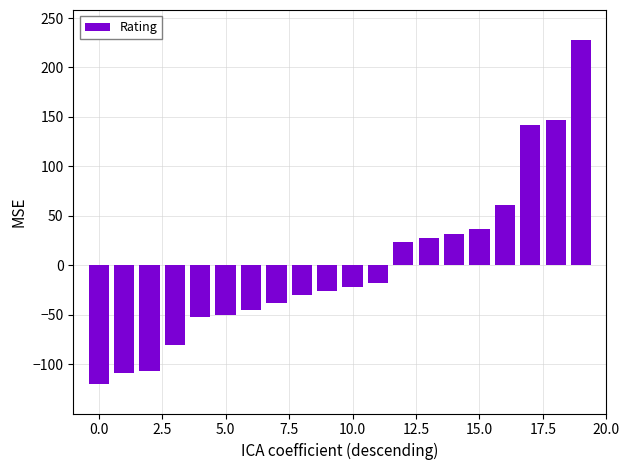

What is the greatest value displayed?

228.1